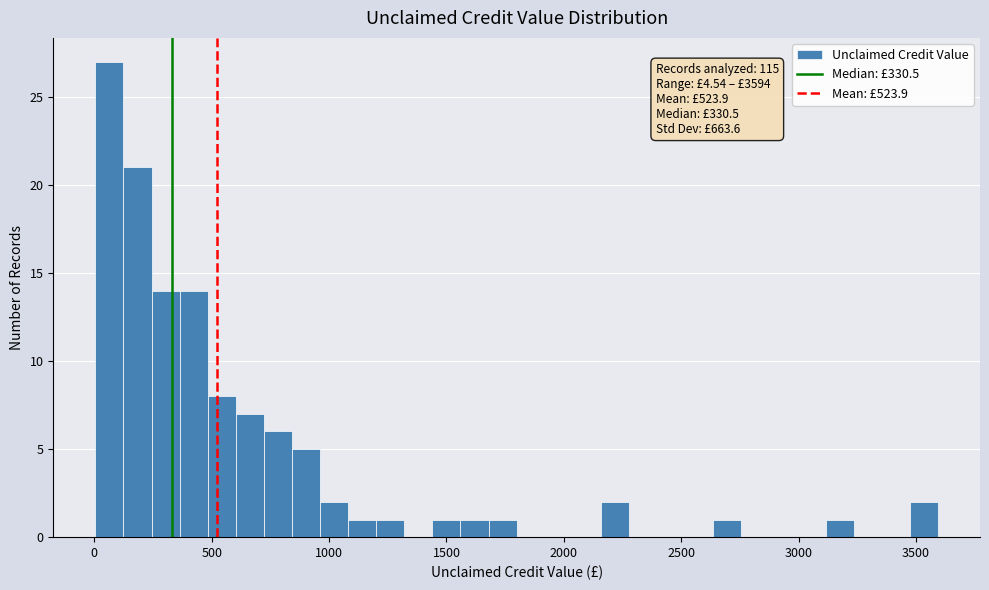

Around what value on the x-axis is the tallest bar? Give the approximate position of its centre, as read against the axis.

50